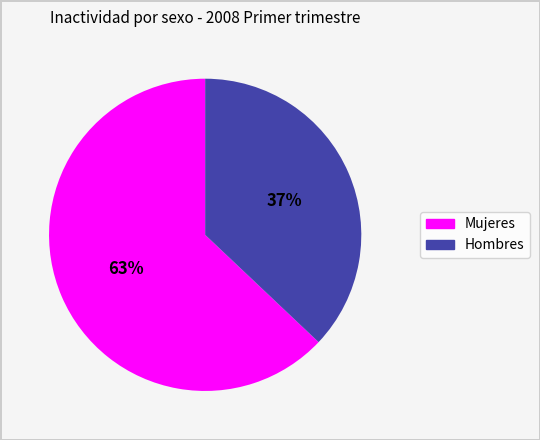

Do Mujeres and Hombres together represent more than half of the pie?

Yes